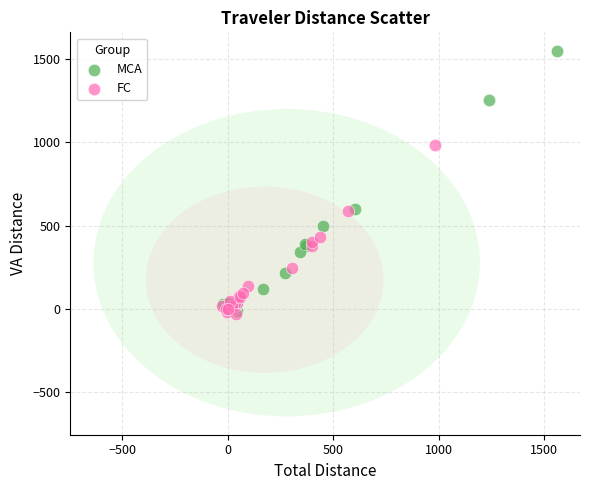

Which series reaches the maximum Y coordinate?

MCA